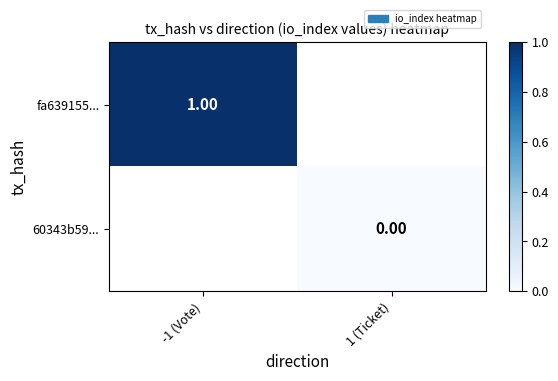

Is the value of fa639155... at -1 (Vote) greater than the value of 60343b59... at 1 (Ticket)?

Yes